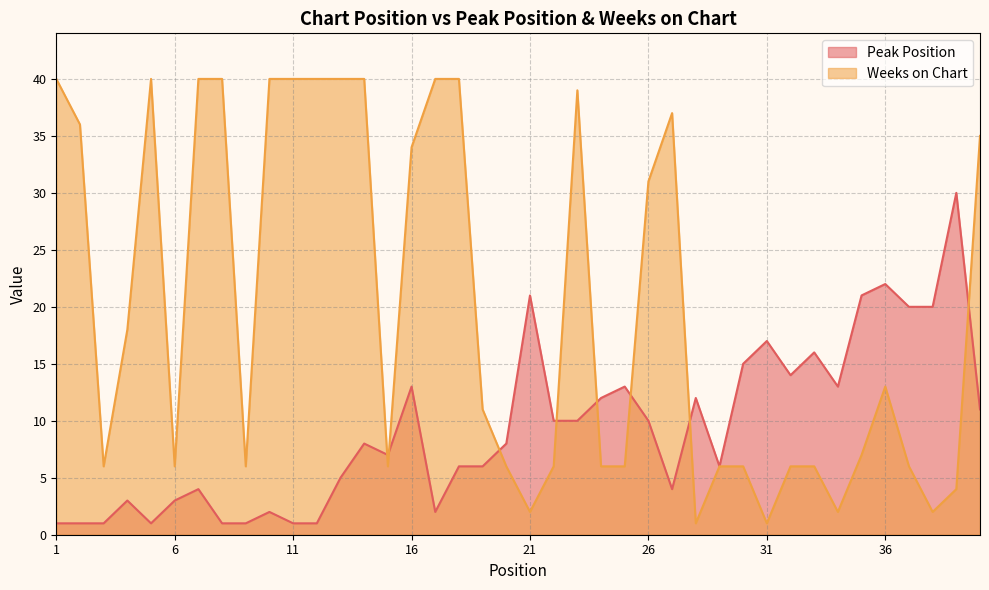

Which has a higher value, 24 or 28?

24